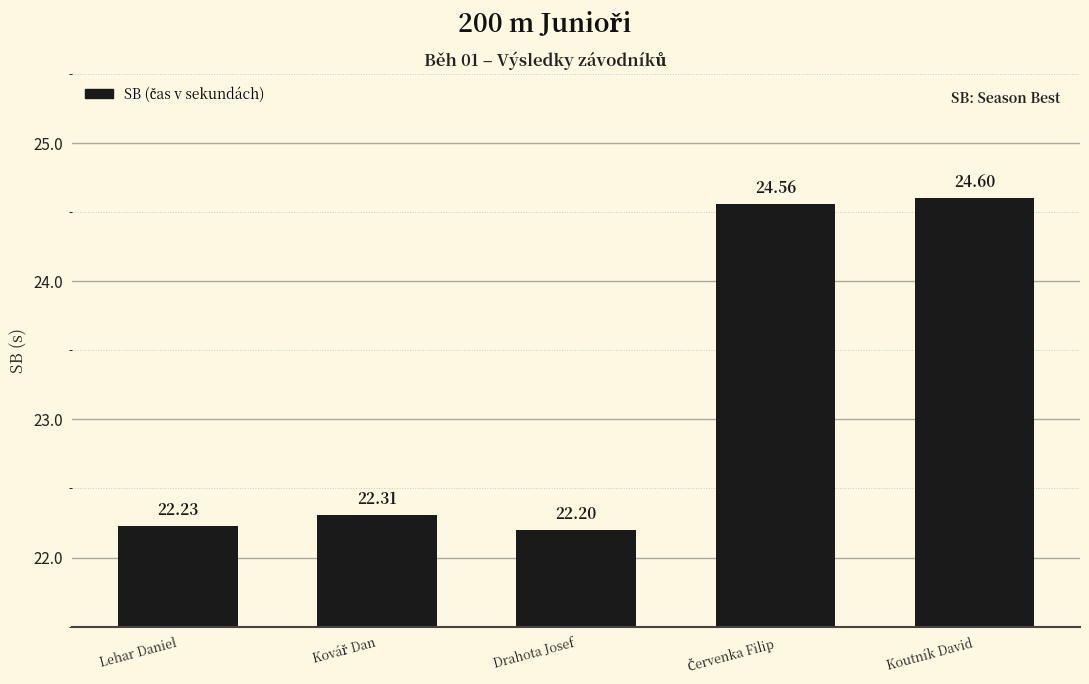

What is the label of the 3rd bar from the right?

Drahota Josef